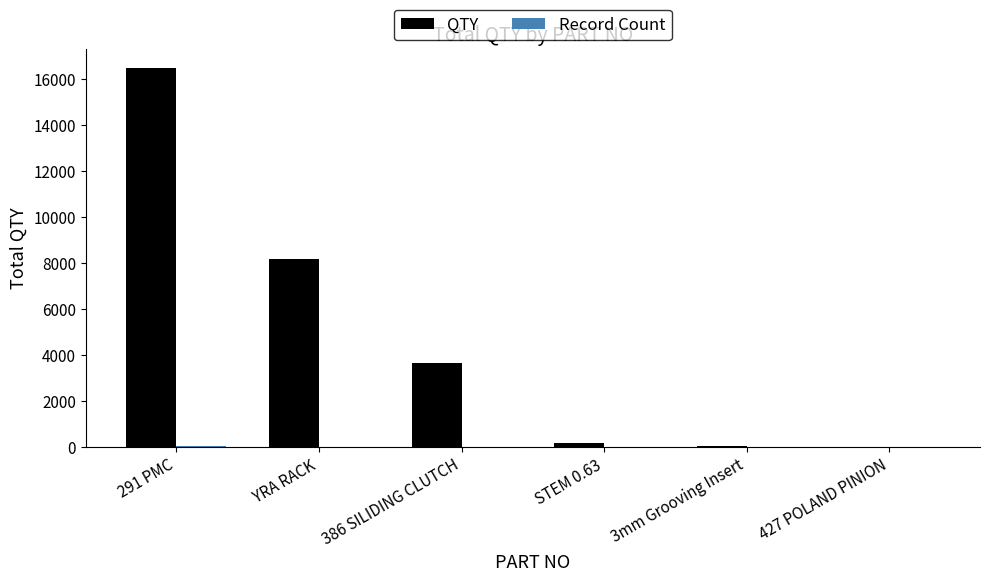

Which category has the highest value across all series?

291 PMC